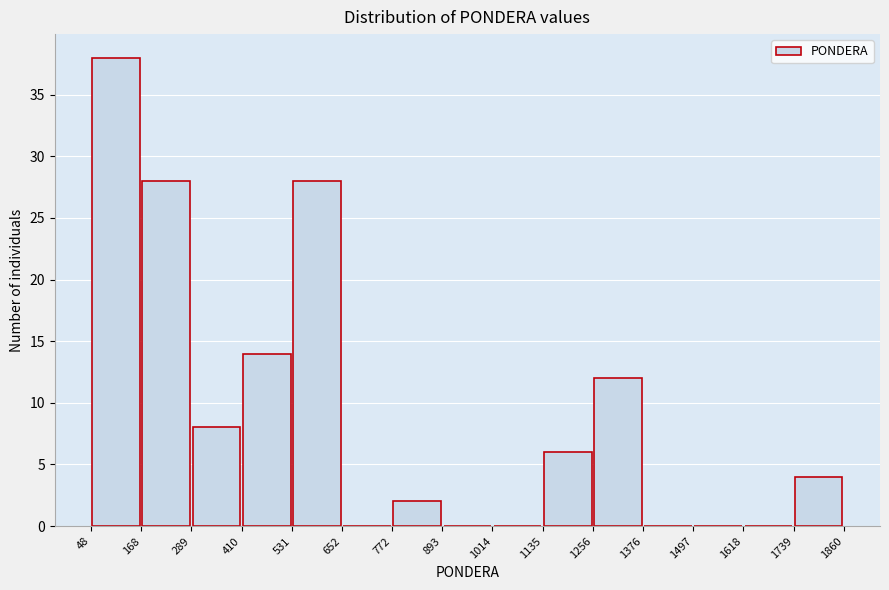

Which range on the x-axis has the tallest bar?

48 to 168